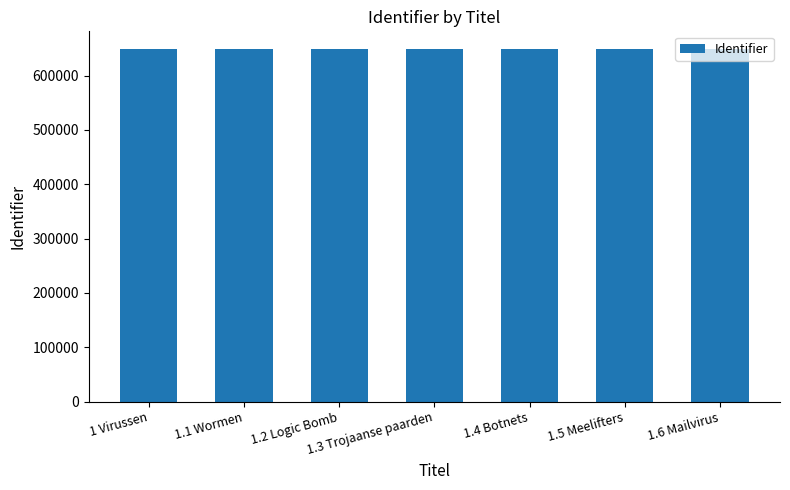

What is the ratio of the value at 1.5 Meelifters to the value at 1.2 Logic Bomb?

1.0